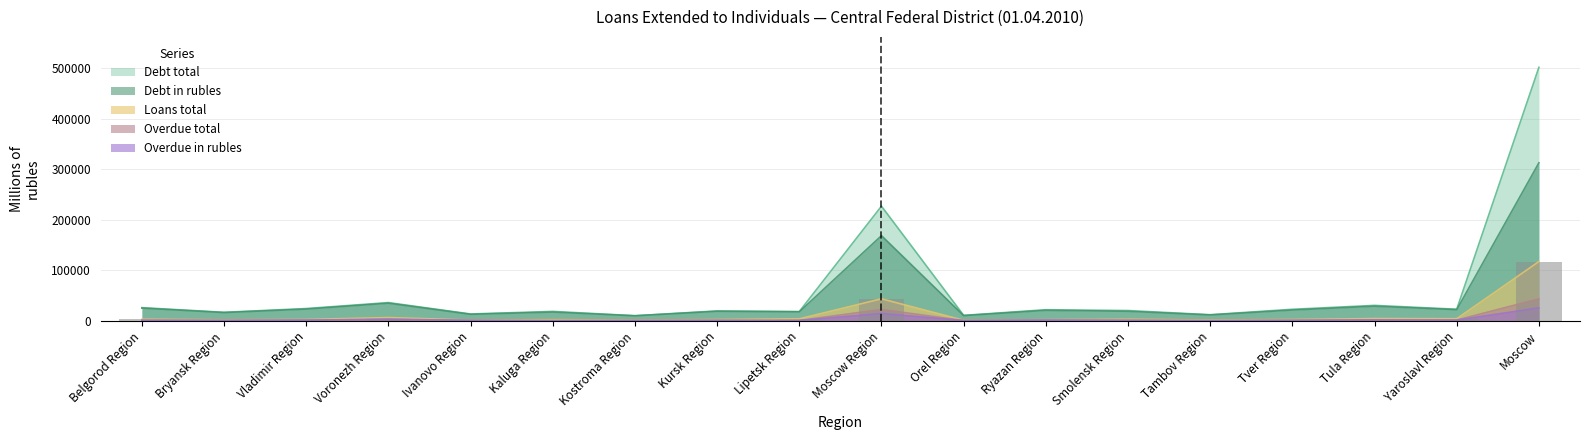

What is the difference between the maximum and minimum values in the Debt in rubles series?

303009